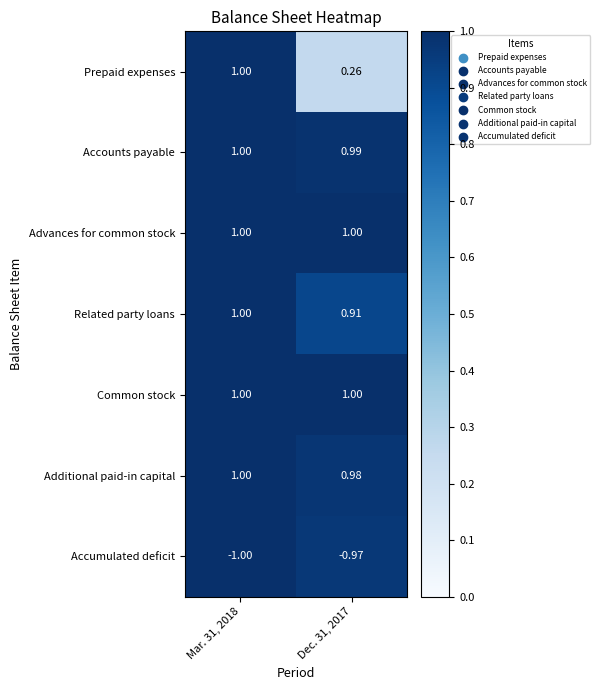

Between Mar. 31, 2018 and Dec. 31, 2017, which series saw the biggest shift?

Prepaid expenses